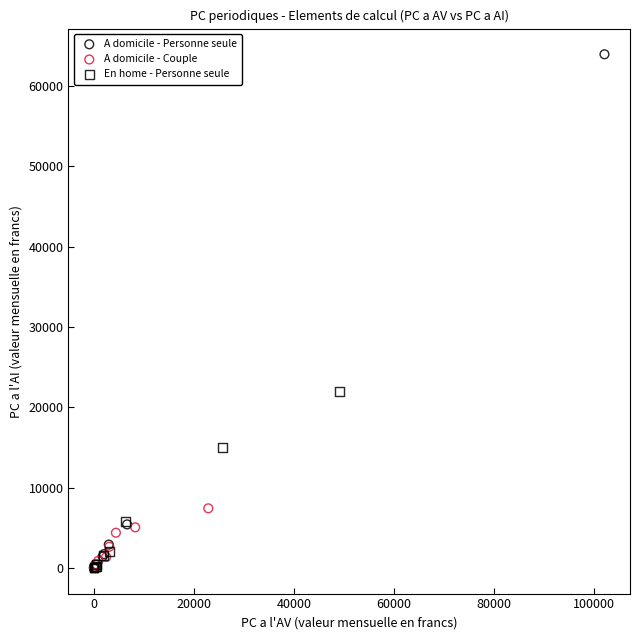

What are all the series names shown in the legend?

A domicile - Personne seule, A domicile - Couple, En home - Personne seule